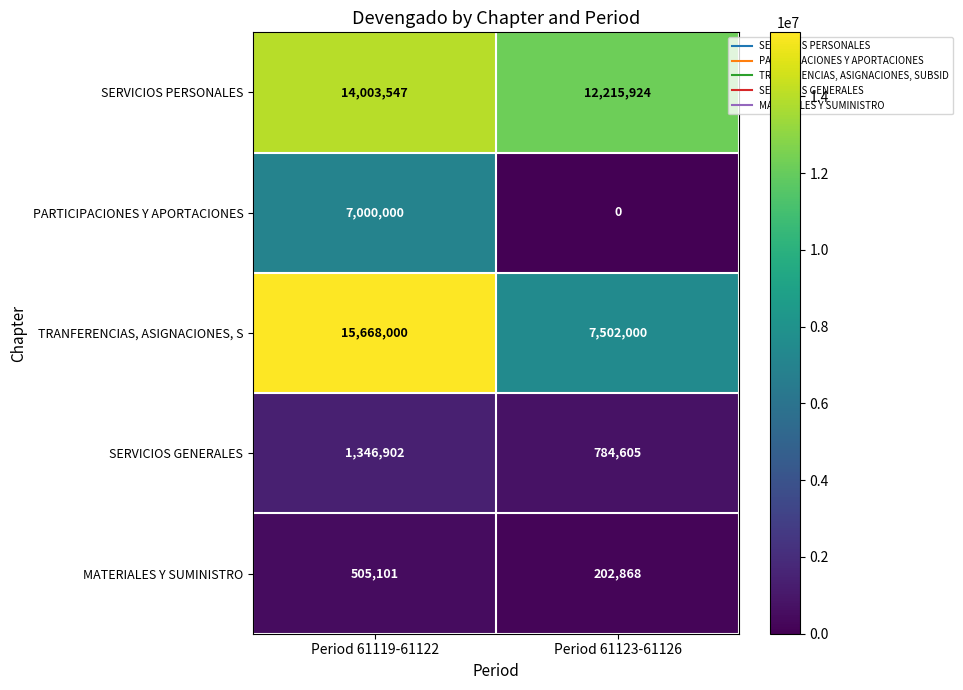

Reading right to left, extract all data points from this chart.

SERVICIOS PERSONALES: 12215924	14003547
PARTICIPACIONES Y APORTACIONES: 0	7000000
TRANFERENCIAS, ASIGNACIONES, S: 7502000	15668000
SERVICIOS GENERALES: 784605	1346902
MATERIALES Y SUMINISTRO: 202868	505101